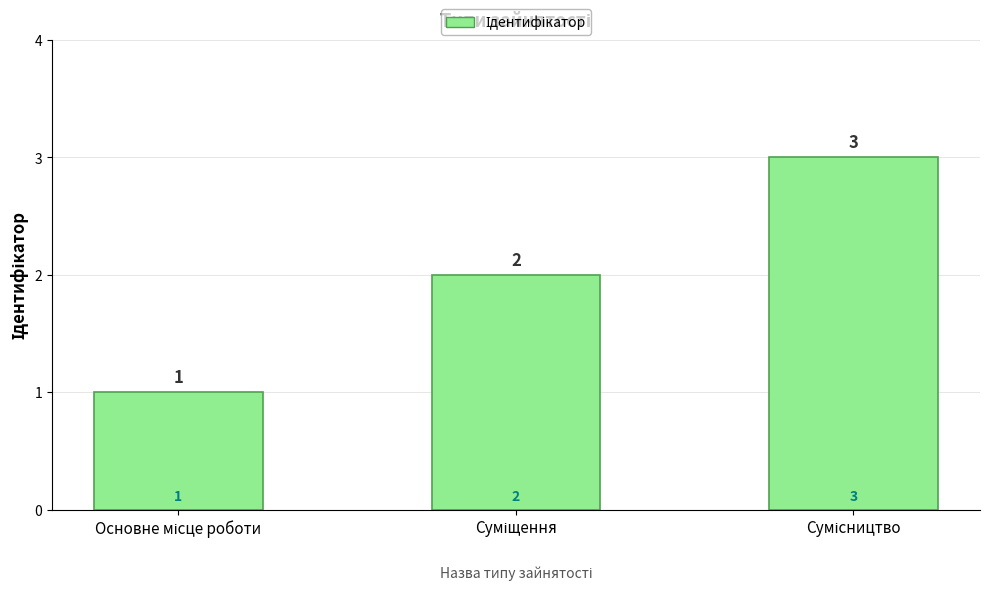

What is the value of the 2nd bar from the left?

2